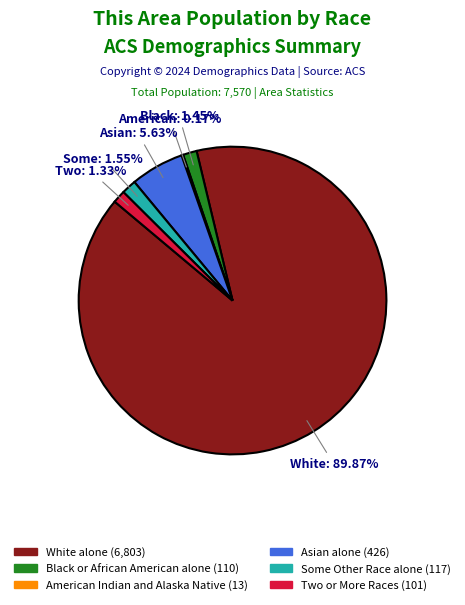

Is there a majority slice in this chart?

Yes